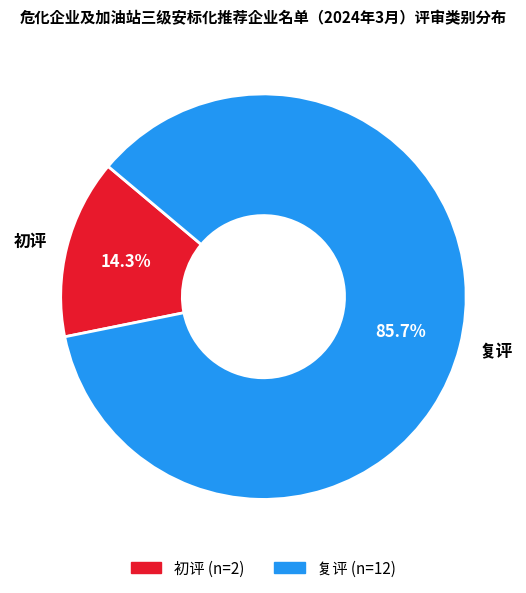

What percentage is NOT represented by 初评?

85.7%